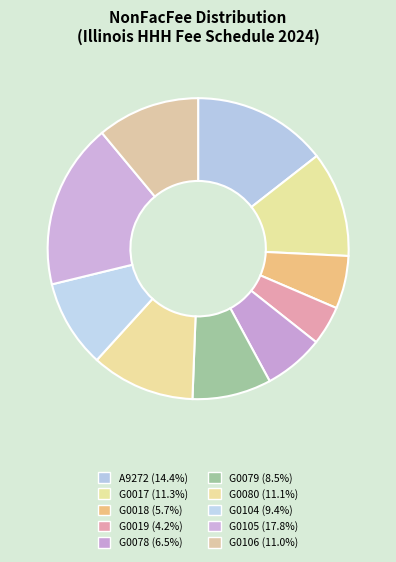

Count the number of slices in the pie.

10